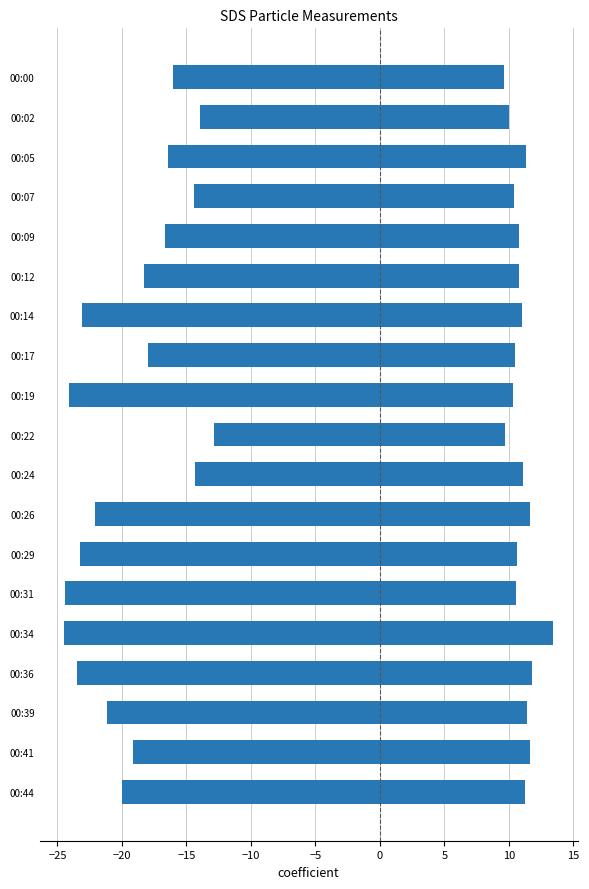

What are all the series names shown in the legend?

SDS_P1 (neg), SDS_P2 (pos)